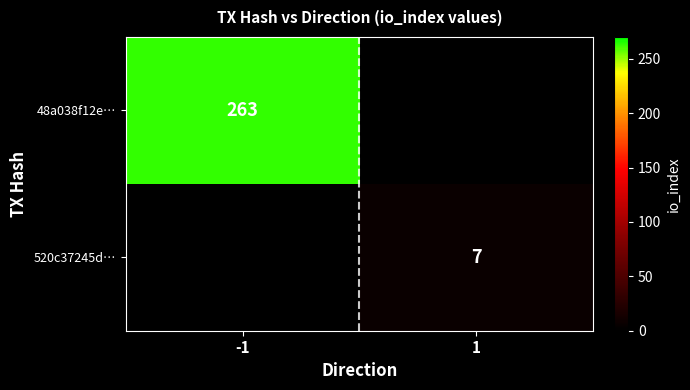

True or false: 48a038f12e… has a value of 263 at -1.

True